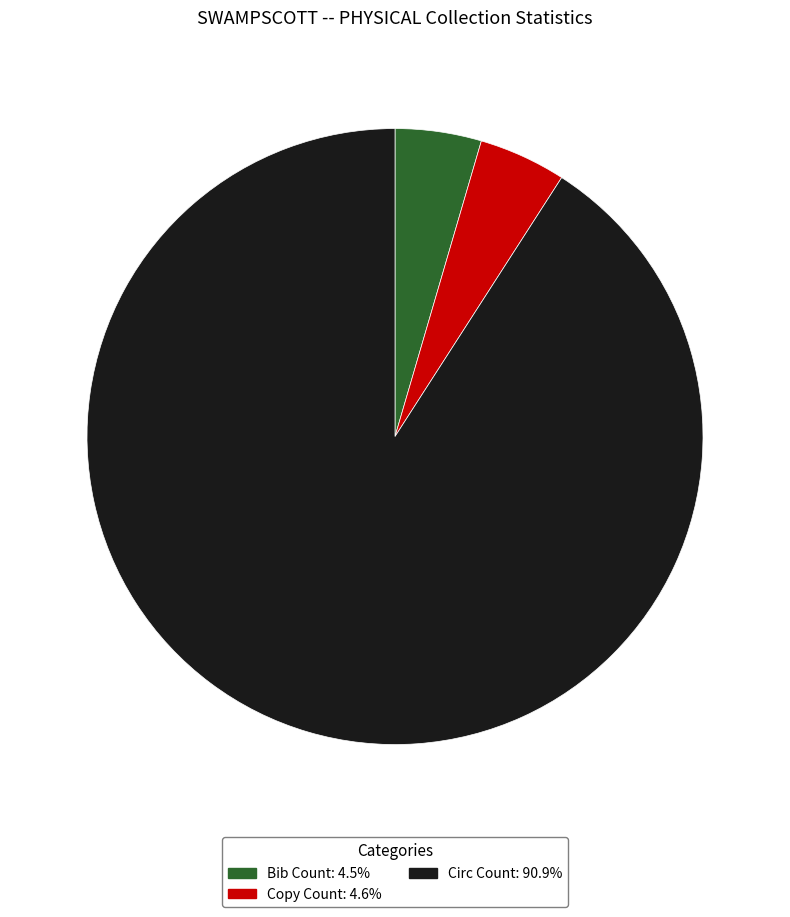

Which slice is the largest?

Circ Count